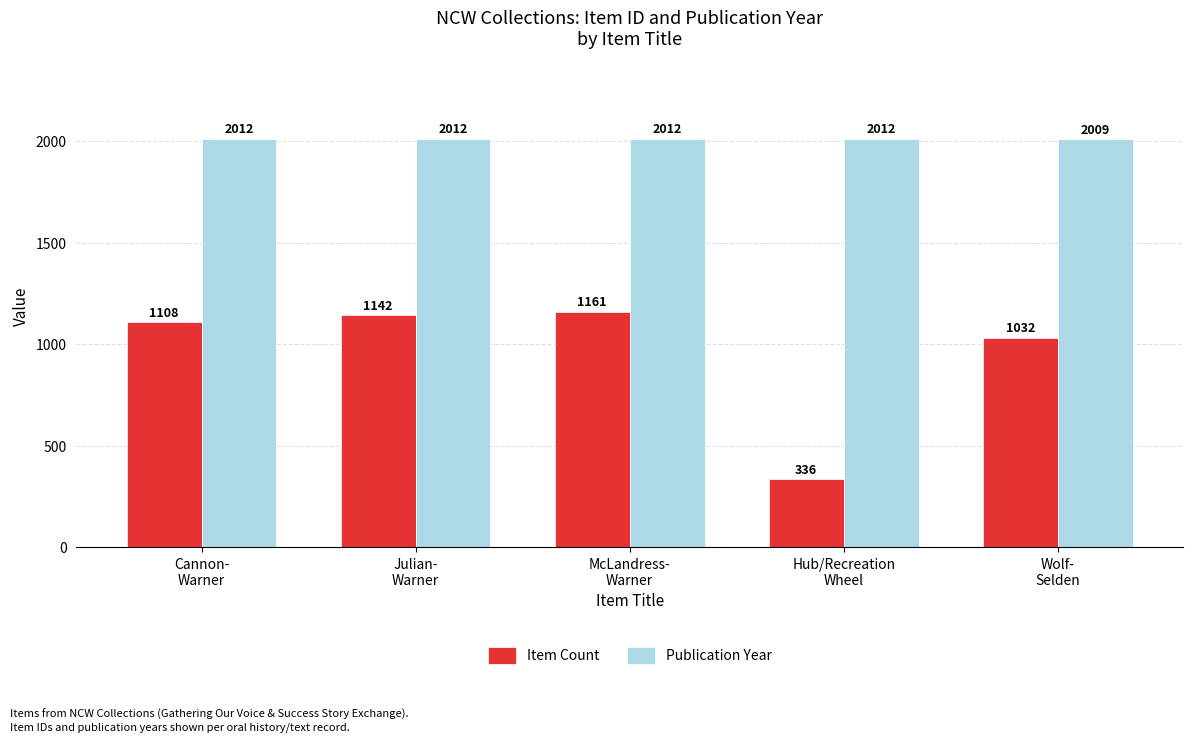

What is the value of the Publication Year bar at the 3rd from the left?

2012